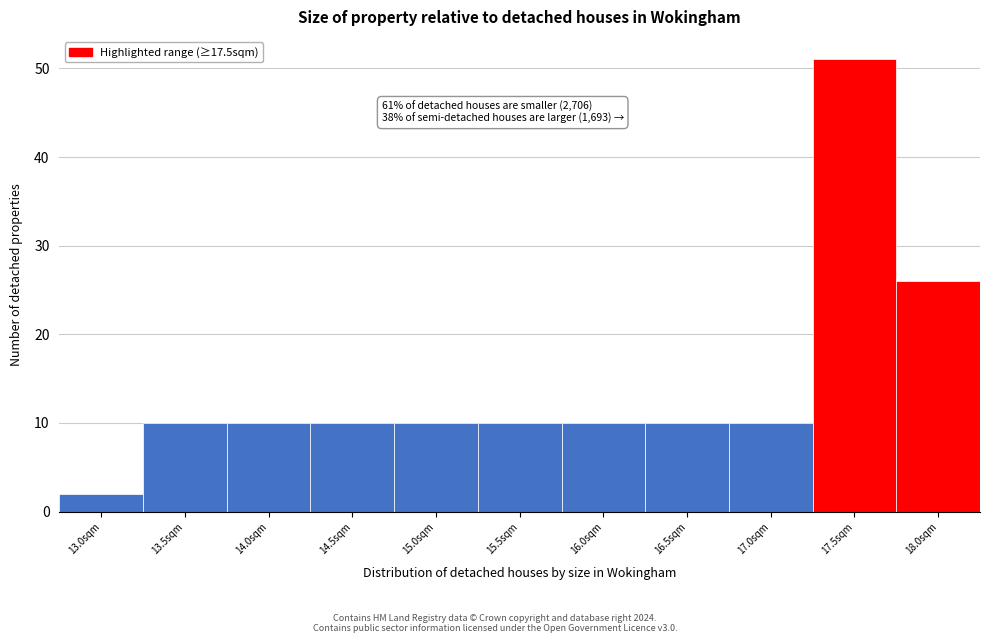

Reading left to right, transcribe all the data shown in this chart.

2	10	10	10	10	10	10	10	10	51	26